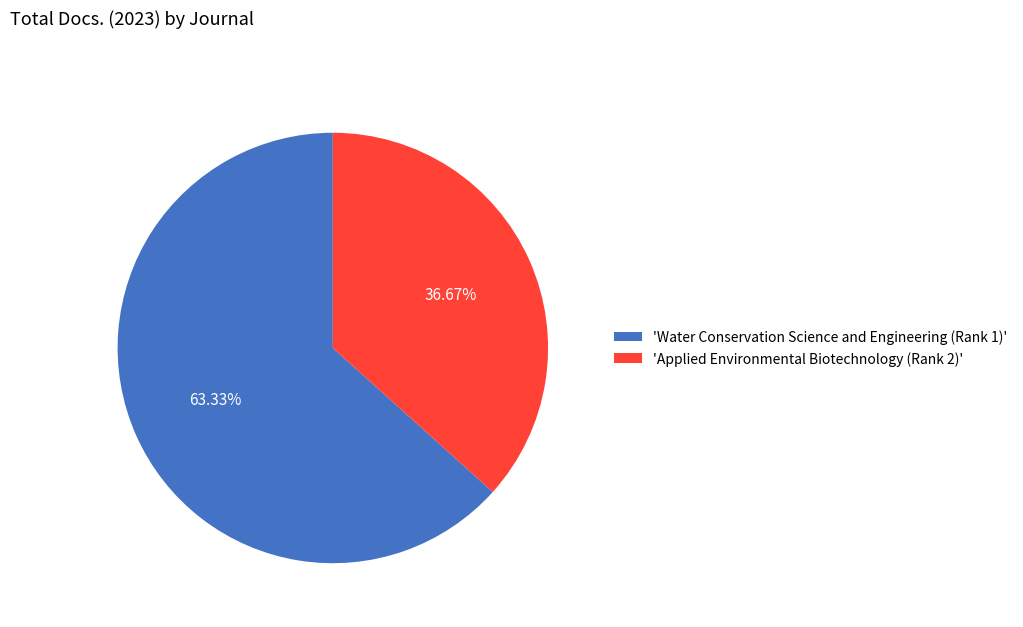

What is the largest slice in the pie chart?

'Water Conservation Science and Engineering (Rank 1)'